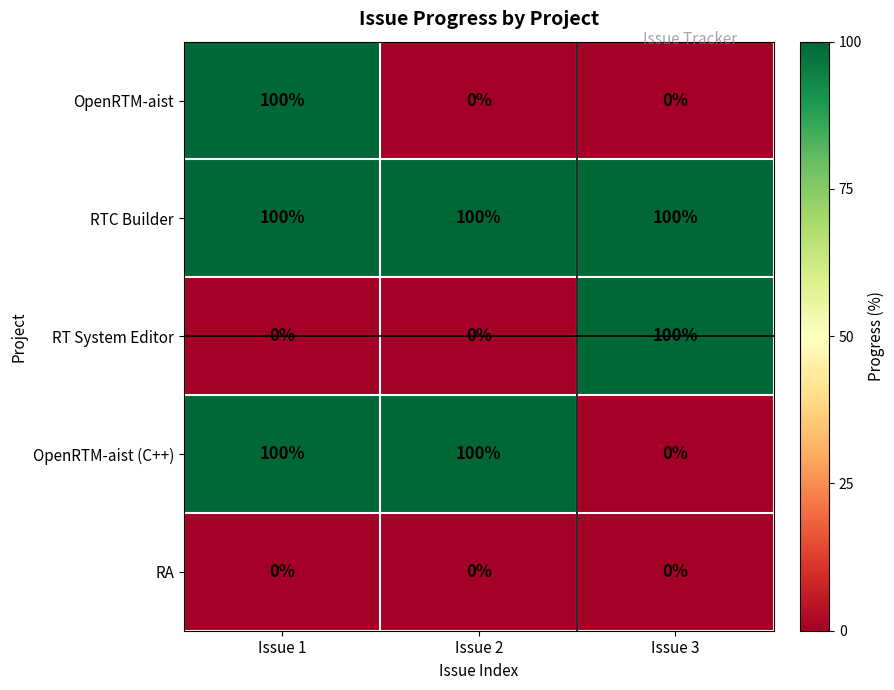

Which series has the largest total across all categories?

RTC Builder